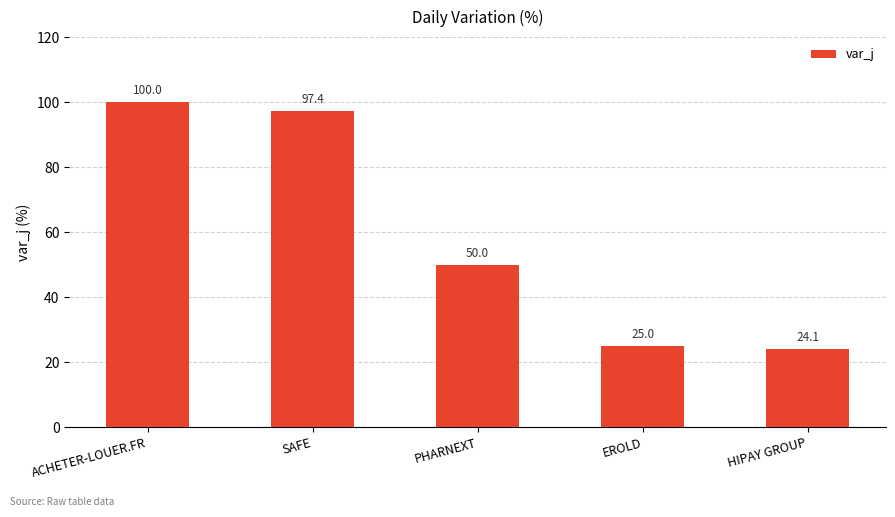

Does the chart contain stacked bars?

No